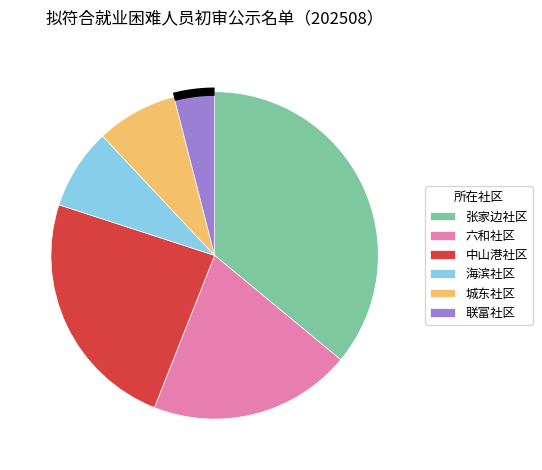

What percentage is the 张家边社区 slice, to the nearest percent?

36%